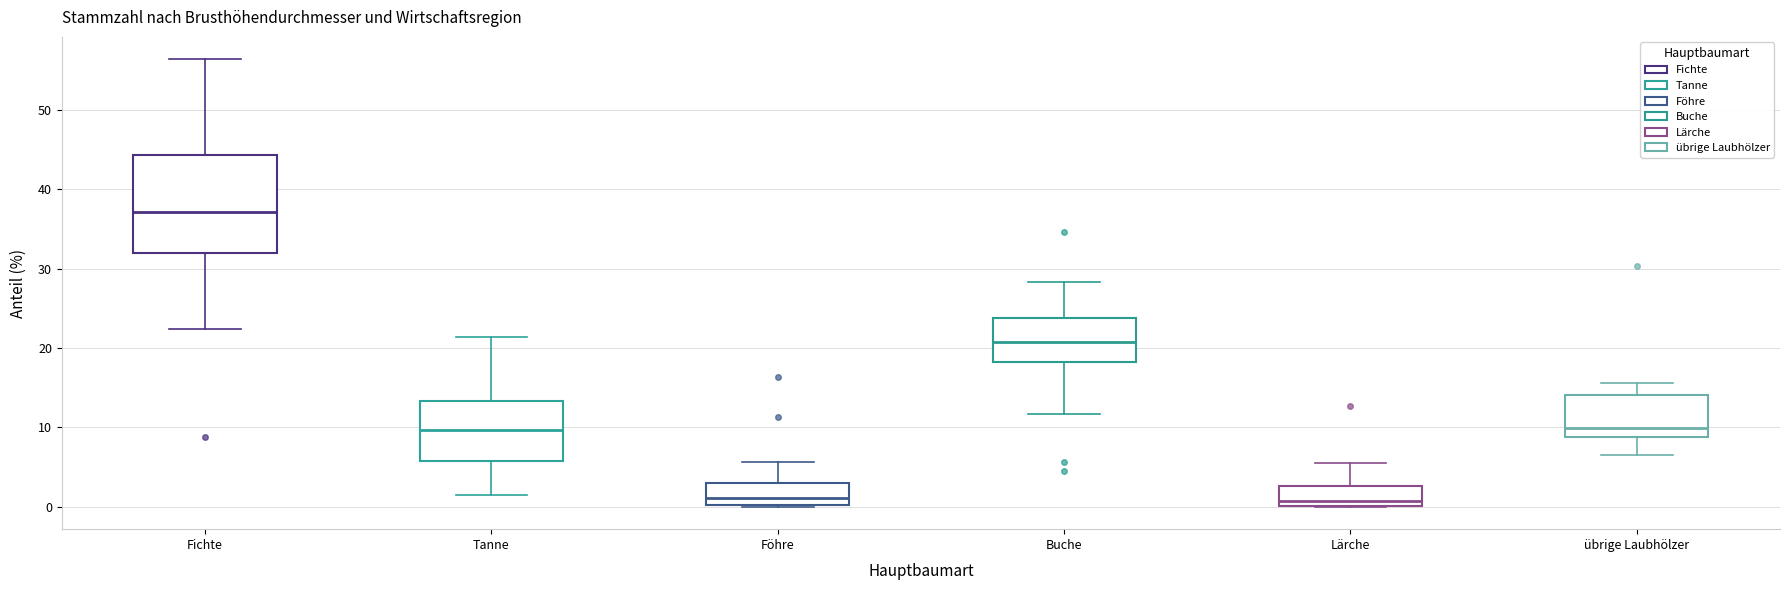

Which box is the tallest, from its lower edge to its upper edge?

Fichte